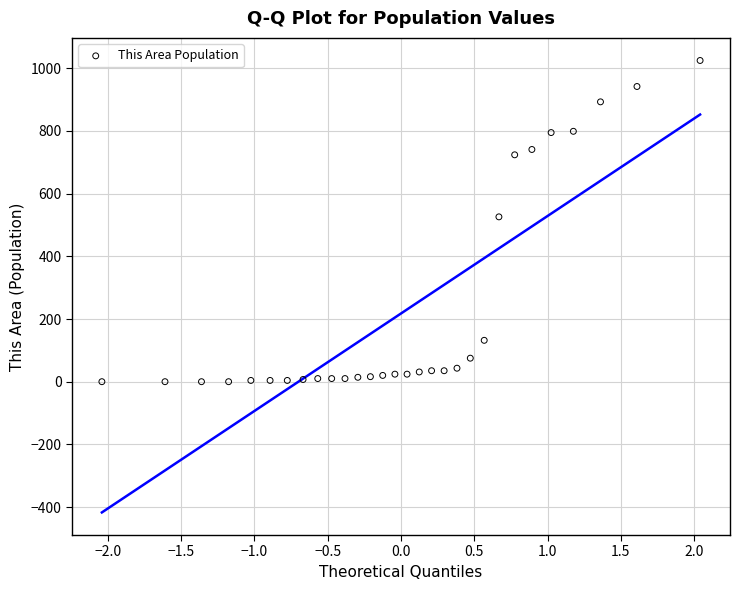

What is the range of Y values (max minus min)?

1025